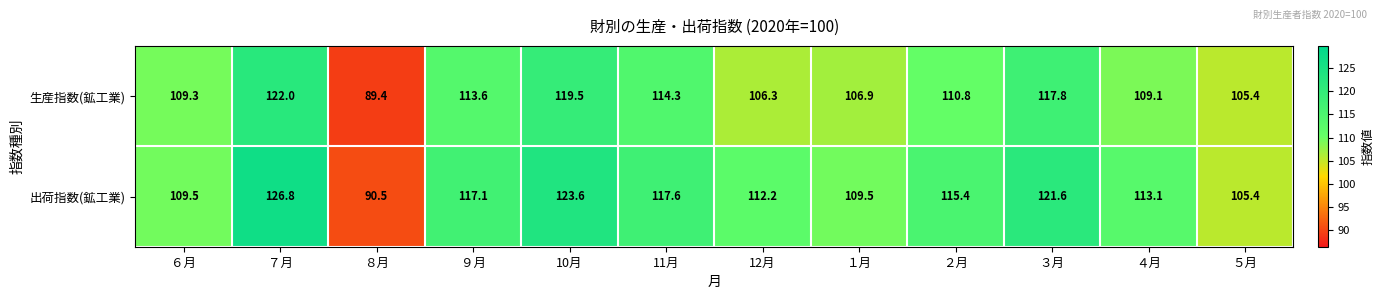

What is the difference between the maximum and minimum values in the 出荷指数(鉱工業) series?

36.3